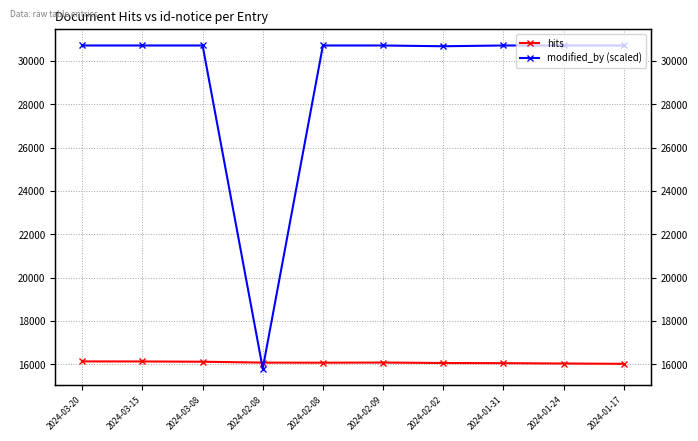

Reading left to right, list all the values displayed in this chart.

hits: 16129	16126	16114	16073	16069	16076	16055	16047	16032	16017
modified_by (scaled): 30710	30710	30710	15800	30710	30710	30675	30710	30710	30710